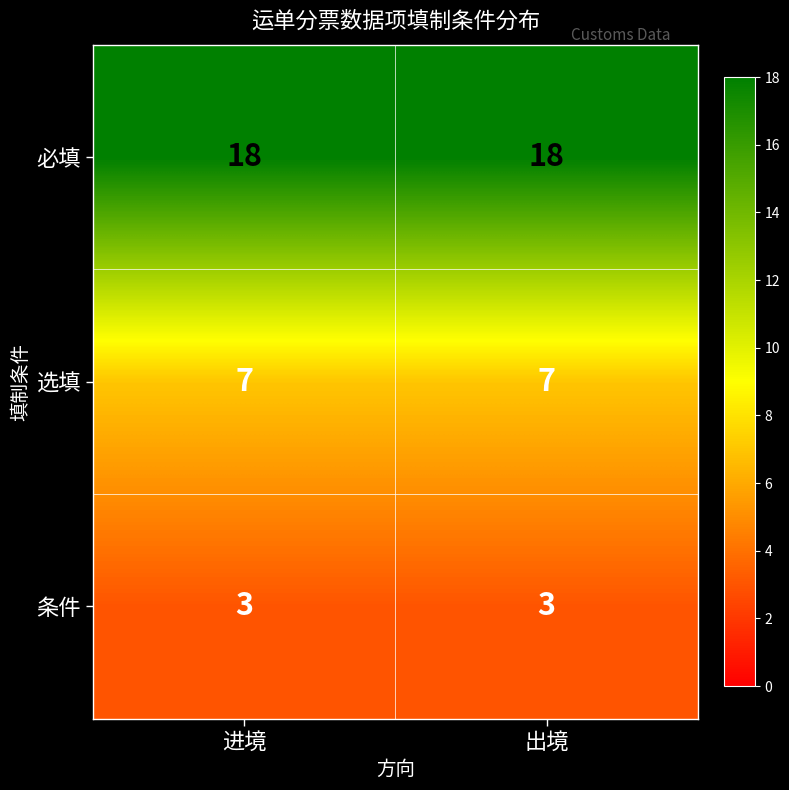

What is the total value across all series at 进境?

28